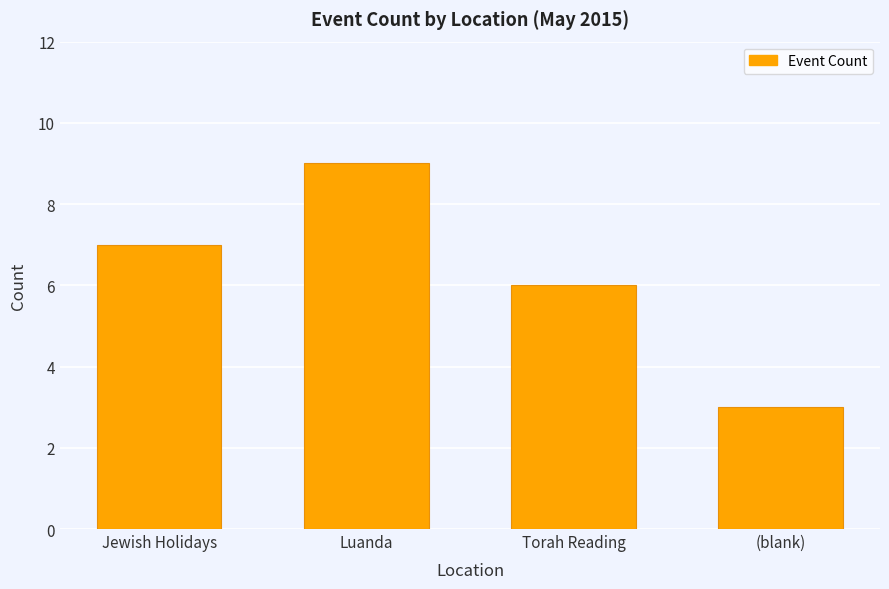

What is the label of the 1st bar from the left?

Jewish Holidays